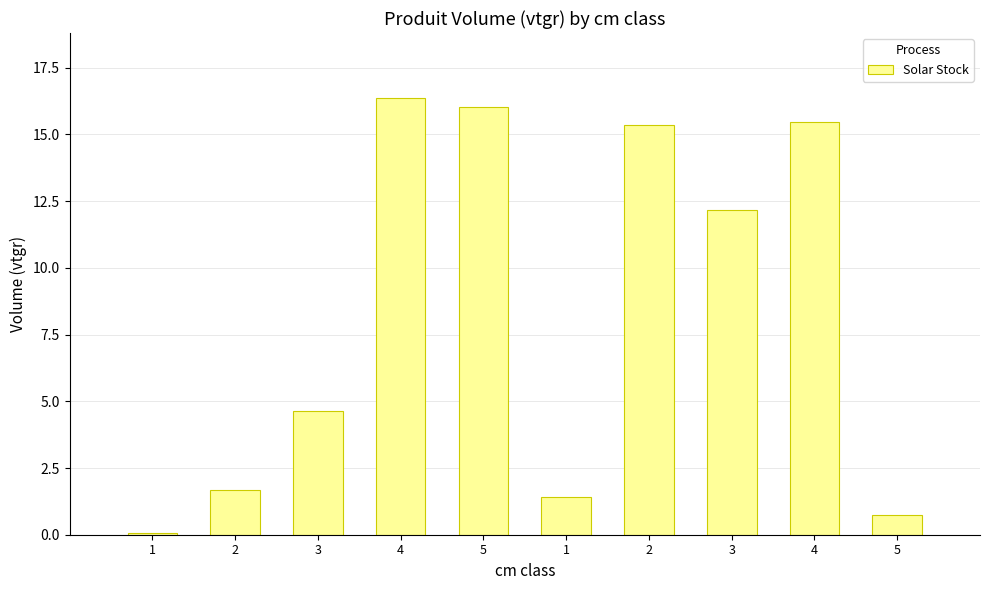

What is the sum of all values?

83.9